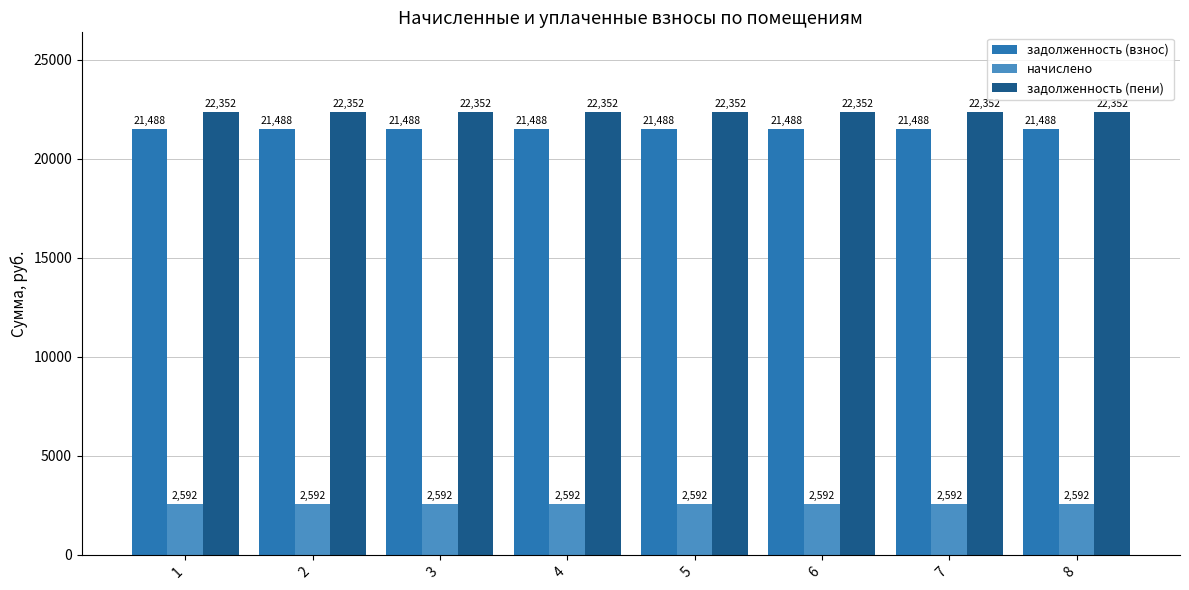

Does the chart contain stacked bars?

No